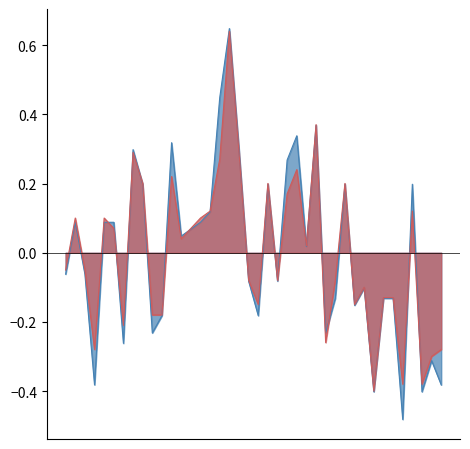

Rank the series by their maximum value, from lowest to highest.

P2, P1